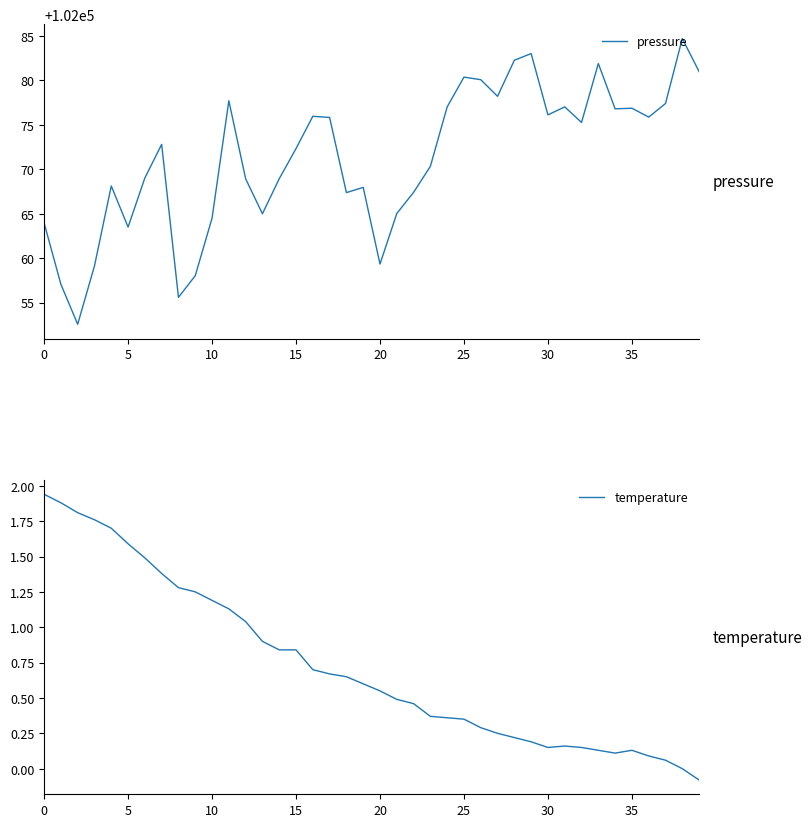

The value of pressure at 24 is 102077.0. True or false?

True